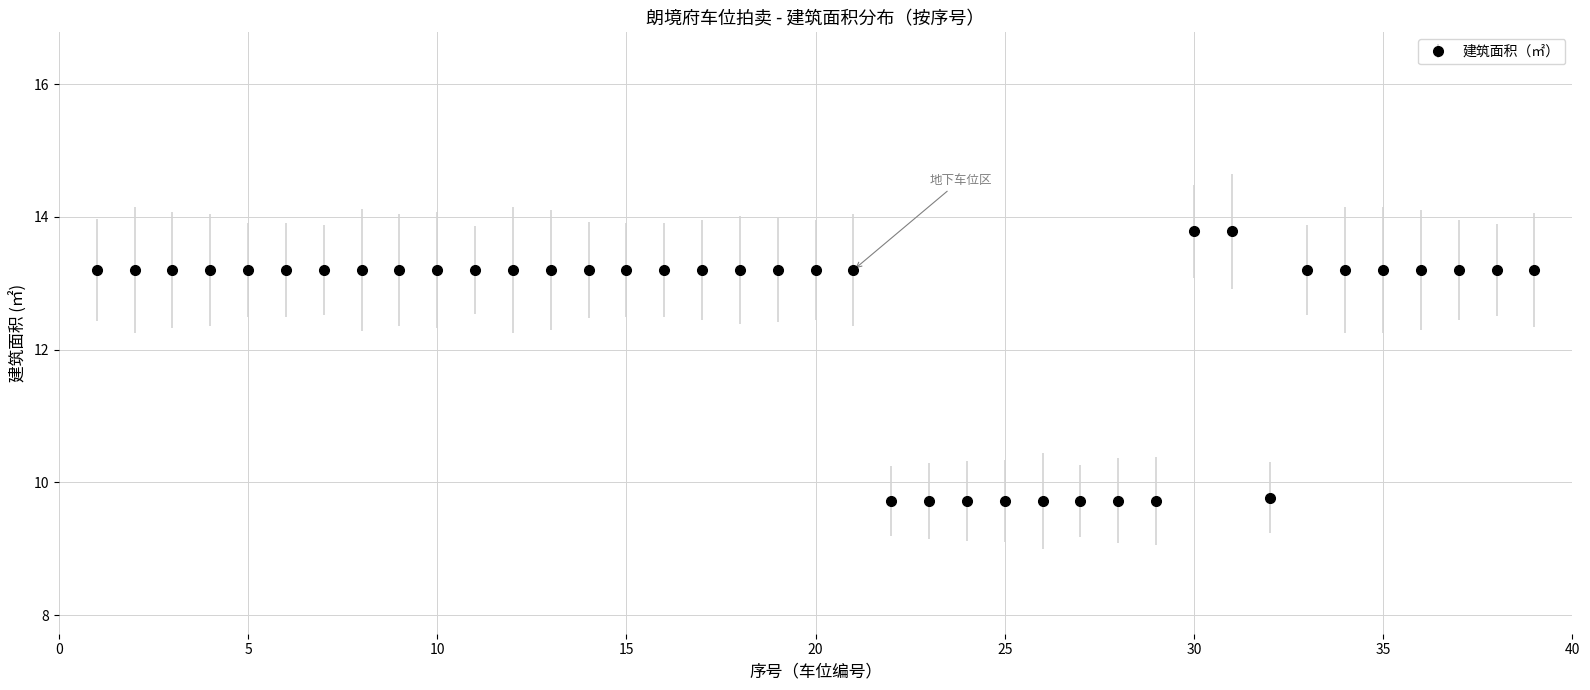

What is the average value?

12.4